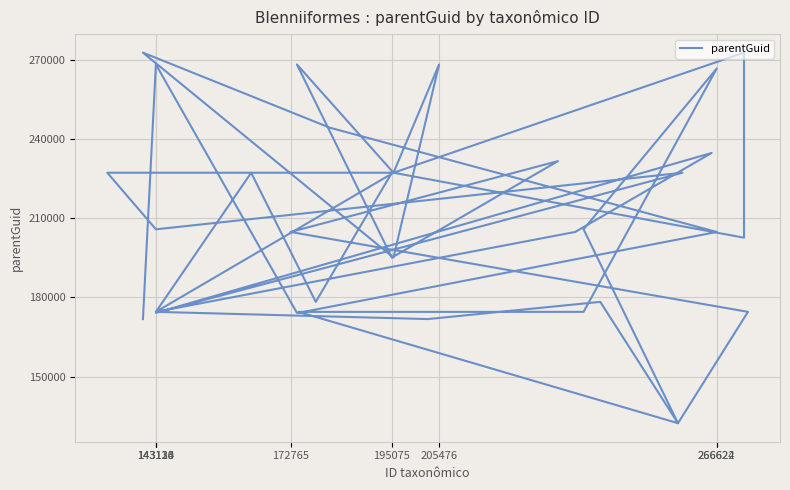

Is this an area chart (filled region under the line)?

No